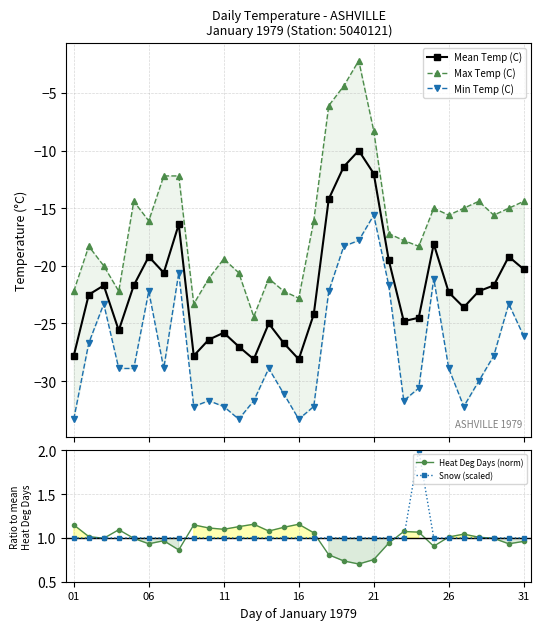

Which series has the largest range (max minus min)?

Max Temp (C)